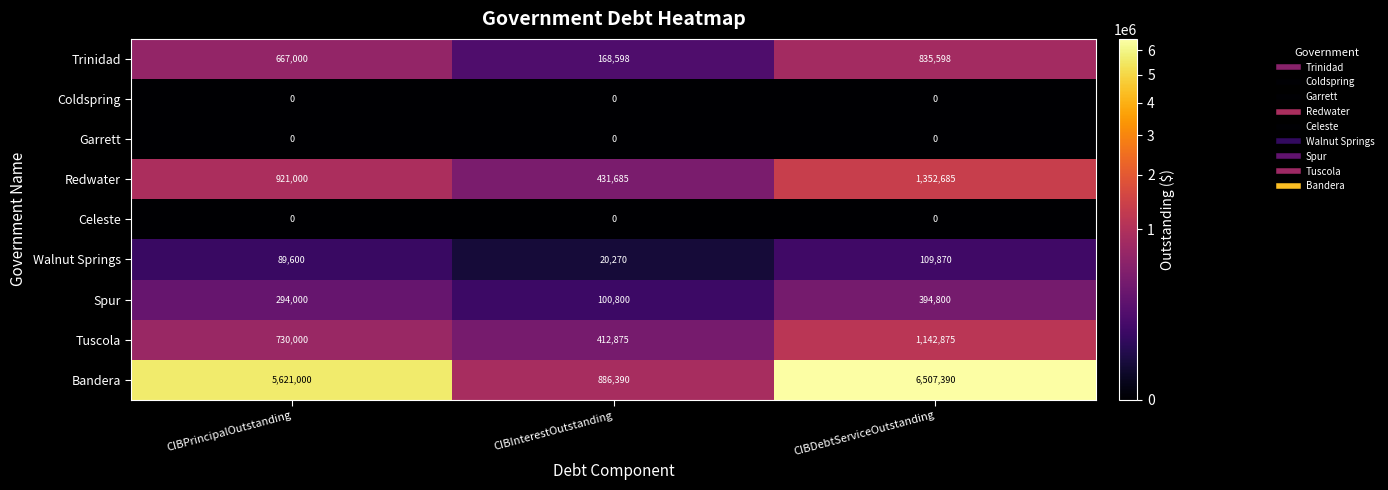

Where is Trinidad nearest to the value 502098?

CIBPrincipalOutstanding